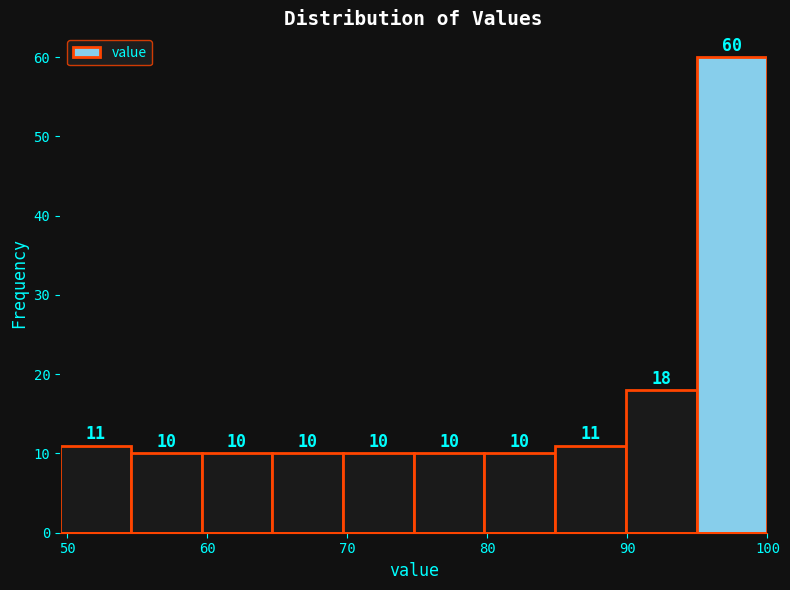

Reading left to right, transcribe this chart: for each bar, give the range it covers on the x-axis and its height. The bar edges are not printed on the chart, so give them approximately, as read against the axis.

50 to 55: 11
55 to 60: 10
60 to 65: 10
65 to 70: 10
70 to 75: 10
75 to 80: 10
80 to 85: 10
85 to 90: 11
90 to 95: 18
95 to 100: 60